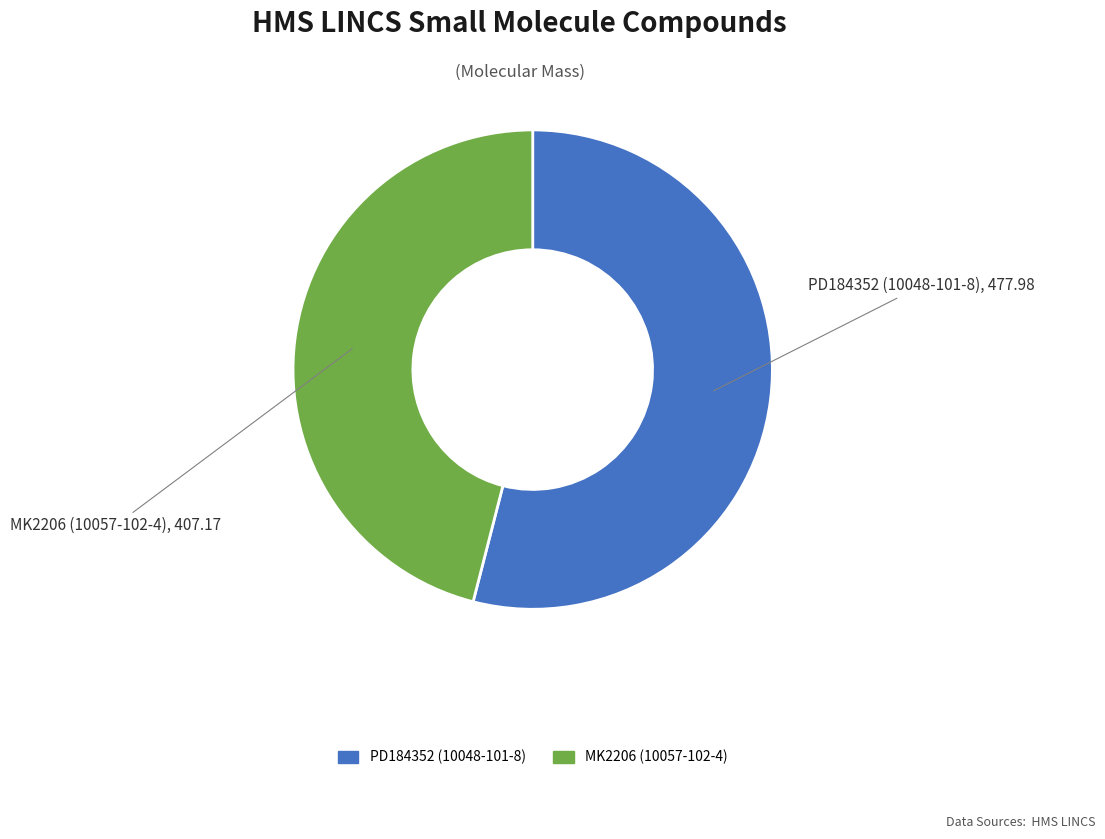

Is there a majority slice in this chart?

Yes